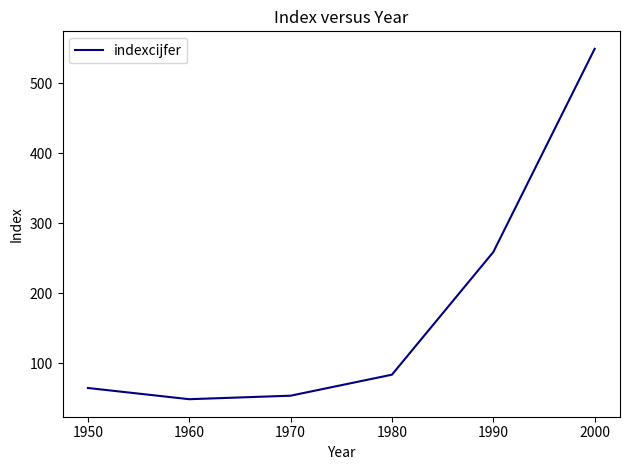

What is the difference between the maximum and second lowest values?

495